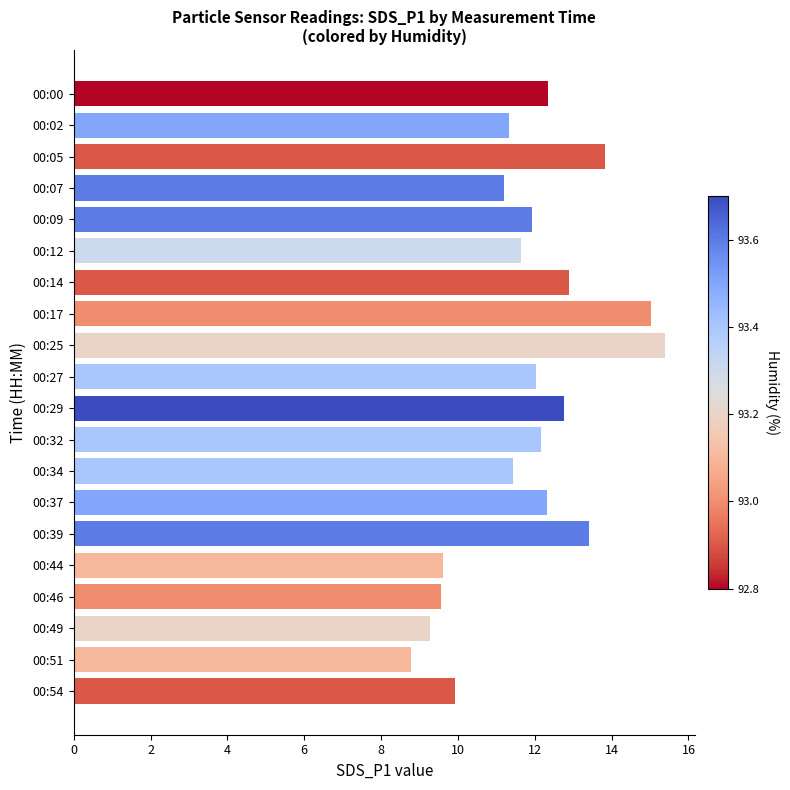

Count the number of values greater than 12.

10